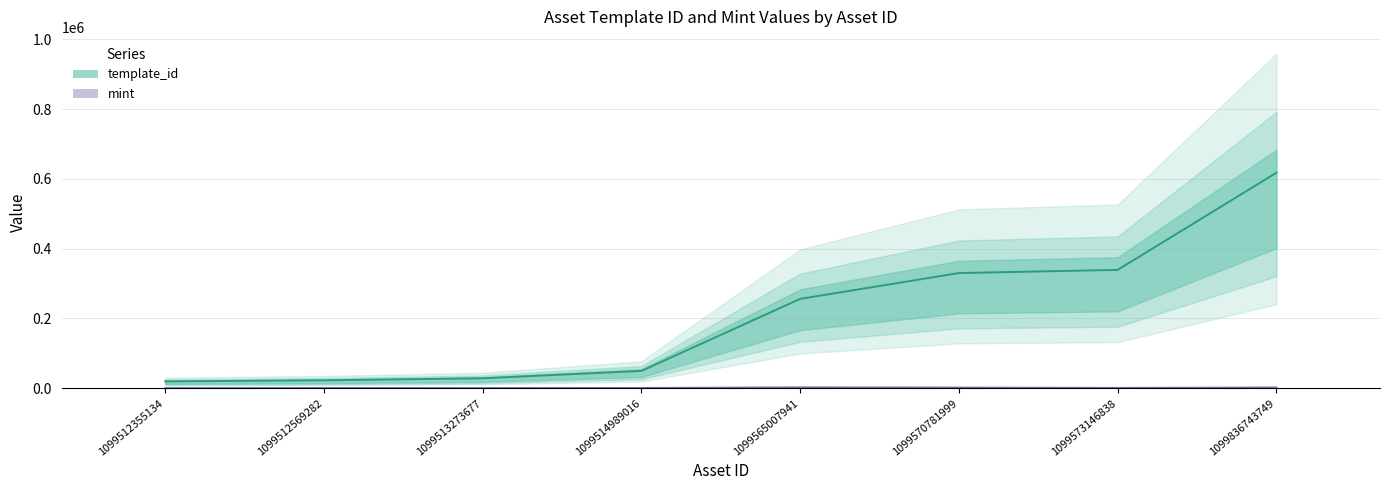

What are all the series names shown in the legend?

template_id, mint